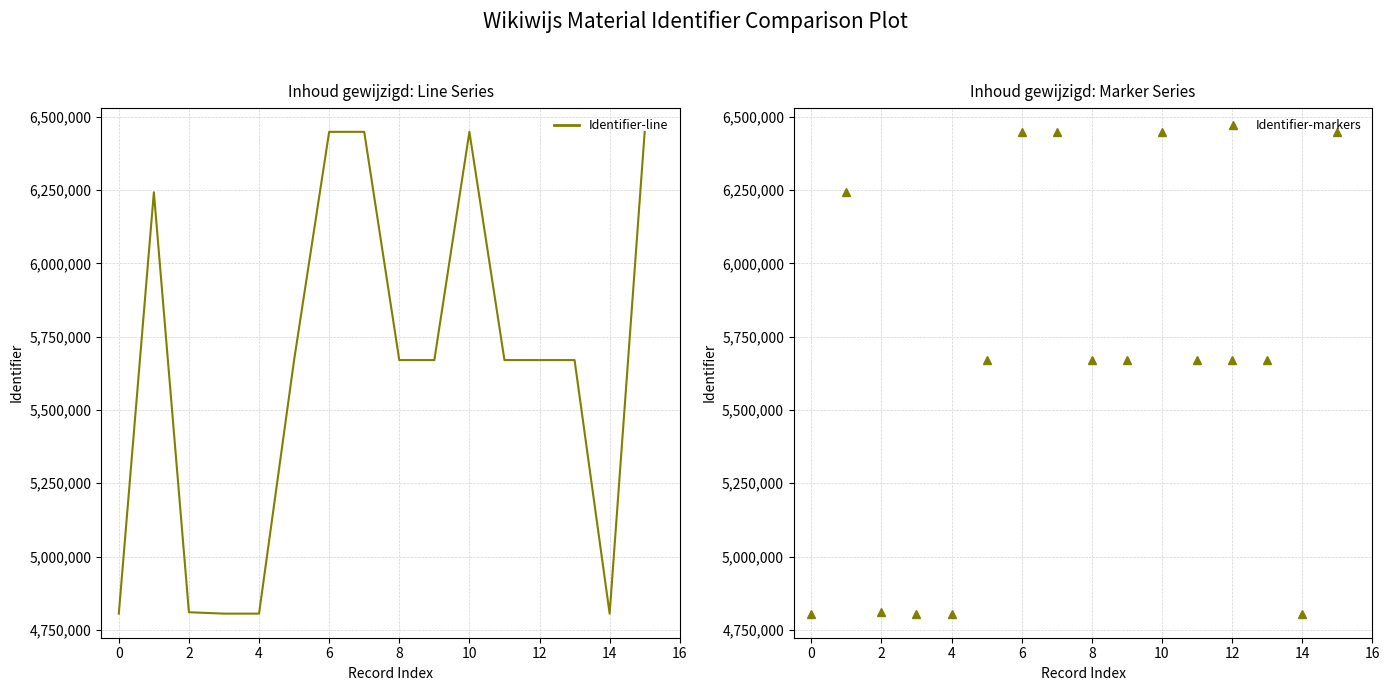

Reading left to right, transcribe all the data shown in this chart.

Identifier-line: 4805158	6242430	4809904	4805159	4805161	5669998	6448513	6448515	5670011	5670013	6448506	5670015	5670017	5670019	4805162	6448520
Identifier-markers: 4805158	6242430	4809904	4805159	4805161	5669998	6448513	6448515	5670011	5670013	6448506	5670015	5670017	5670019	4805162	6448520